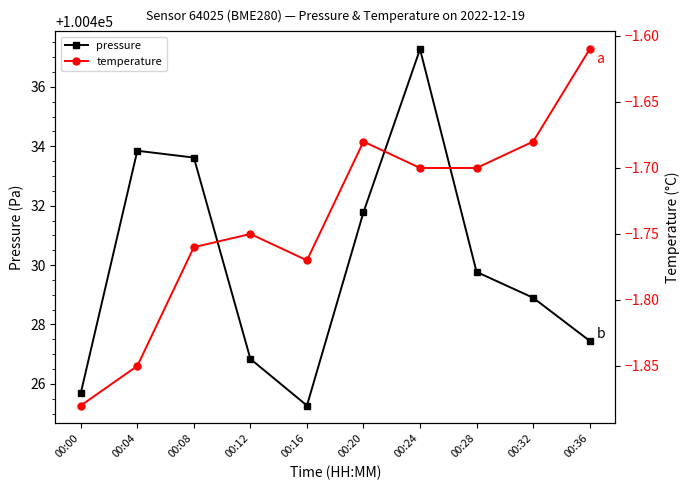

Reading left to right, extract all data points from this chart.

pressure: 00:00=100425.7	00:04=100433.9	00:08=100433.6	00:12=100426.8	00:16=100425.3	00:20=100431.8	00:24=100437.3	00:28=100429.8	00:32=100428.9	00:36=100427.4
temperature: 00:00=-1.9	00:04=-1.9	00:08=-1.8	00:12=-1.8	00:16=-1.8	00:20=-1.7	00:24=-1.7	00:28=-1.7	00:32=-1.7	00:36=-1.6